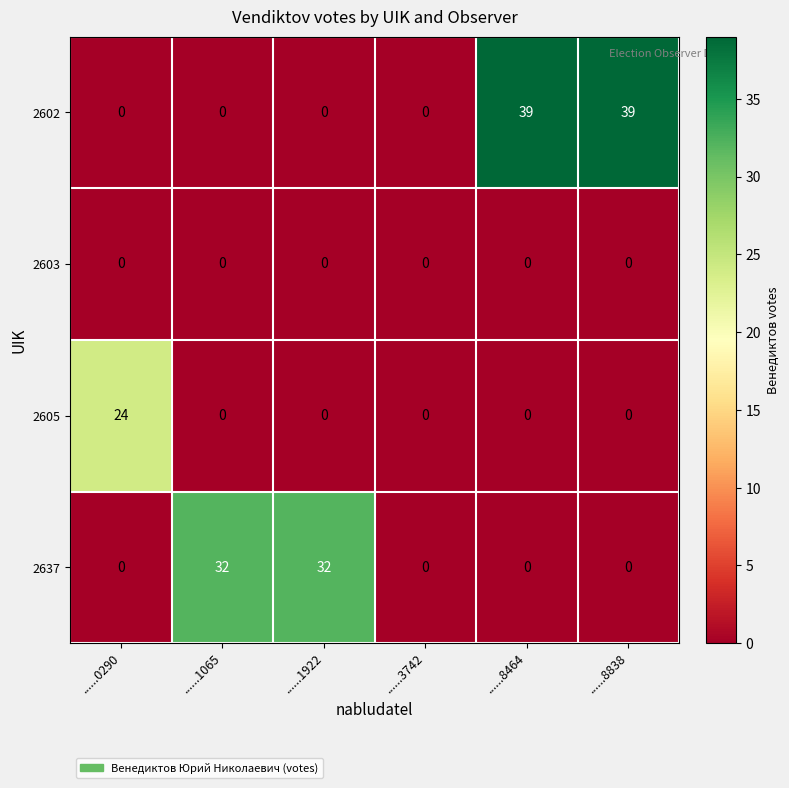

Reading left to right, transcribe all the data shown in this chart.

2602: ......0290=0	......1065=0	......1922=0	......3742=0	......8464=39	......8838=39
2603: ......0290=0	......1065=0	......1922=0	......3742=0	......8464=0	......8838=0
2605: ......0290=24	......1065=0	......1922=0	......3742=0	......8464=0	......8838=0
2637: ......0290=0	......1065=32	......1922=32	......3742=0	......8464=0	......8838=0